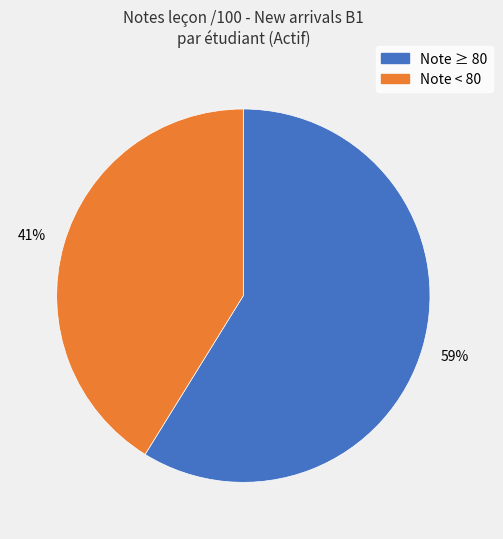

Does any single category account for the majority?

Yes